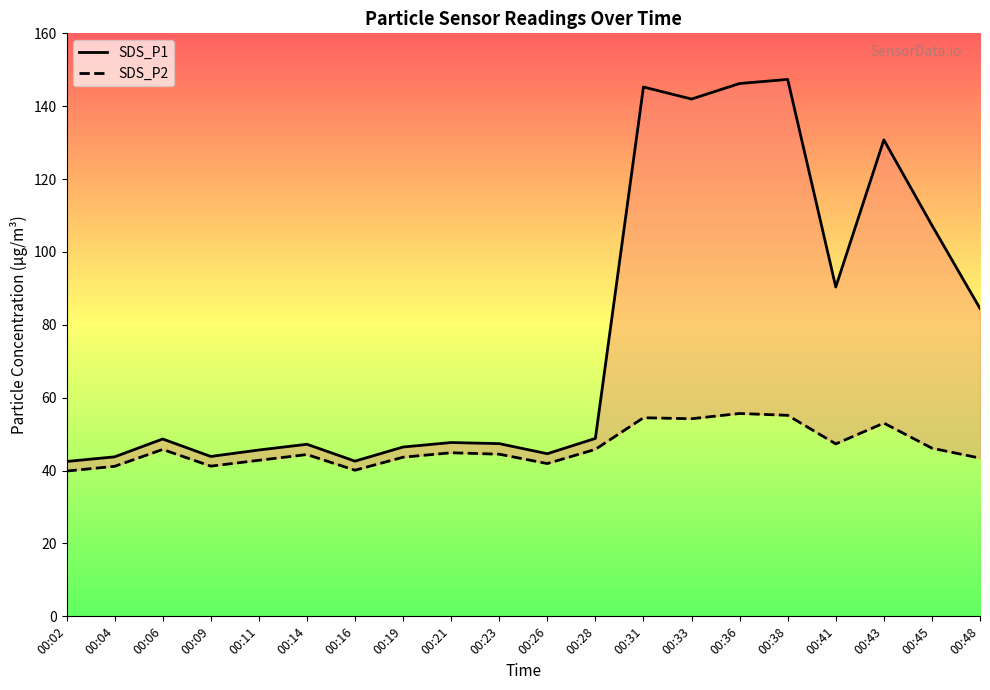

What is the value of the SDS_P2 point at the 12th from the left?

45.8